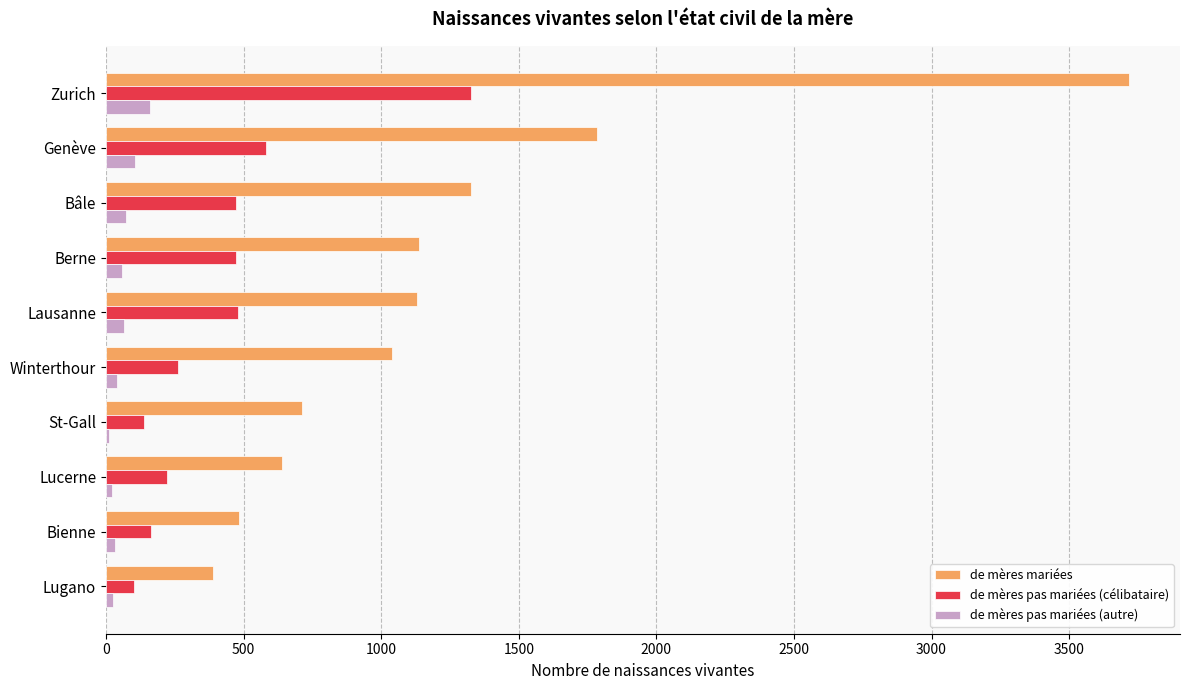

At which label is de mères mariées closest to 2052?

Genève